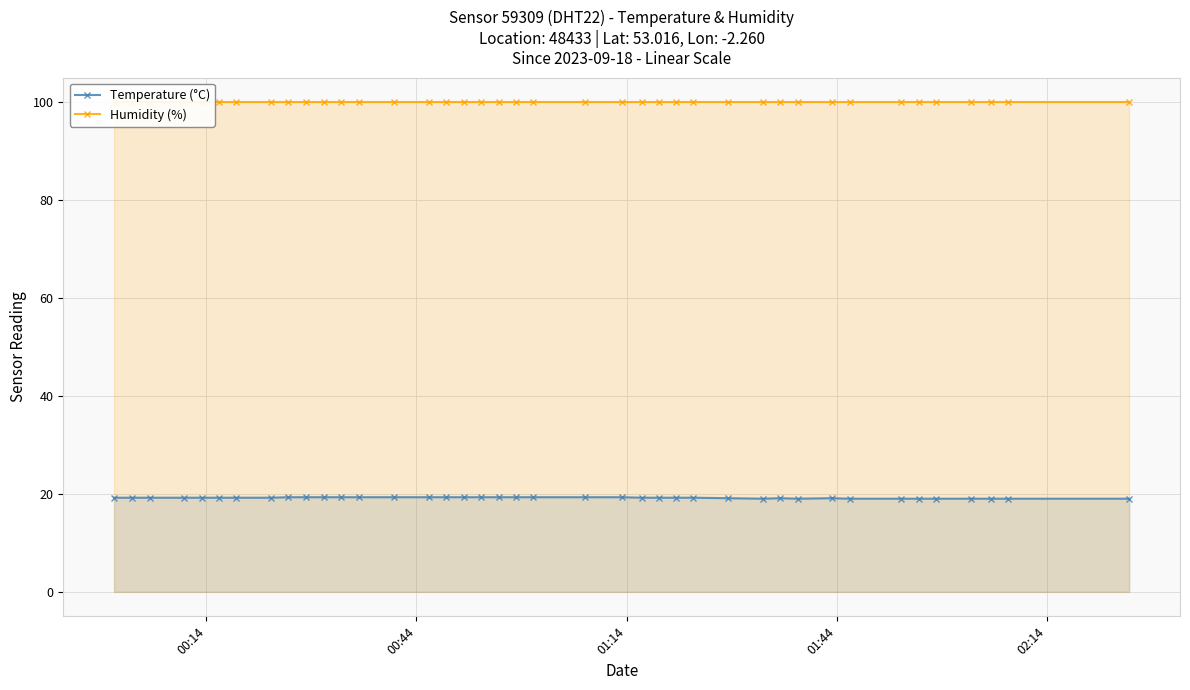

How many lines are shown in the chart?

2